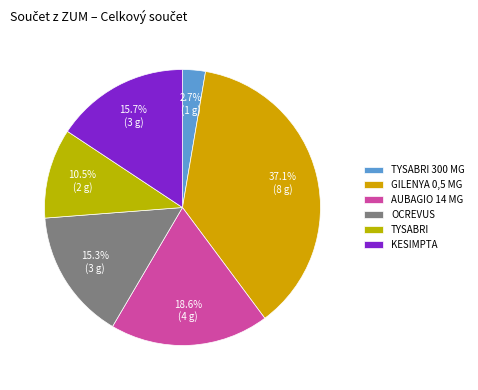

To the nearest percent, what is the difference between the TYSABRI 300 MG and GILENYA 0,5 MG slice percentages?

34%